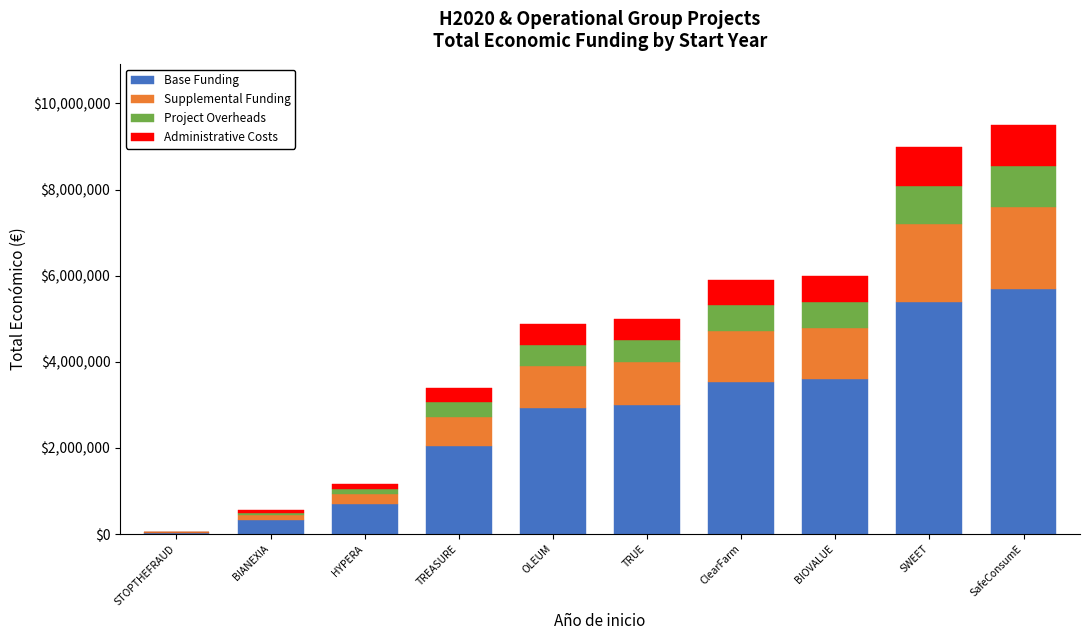

Is it true that Base Funding equals 1972675.1 at TRUE?

False